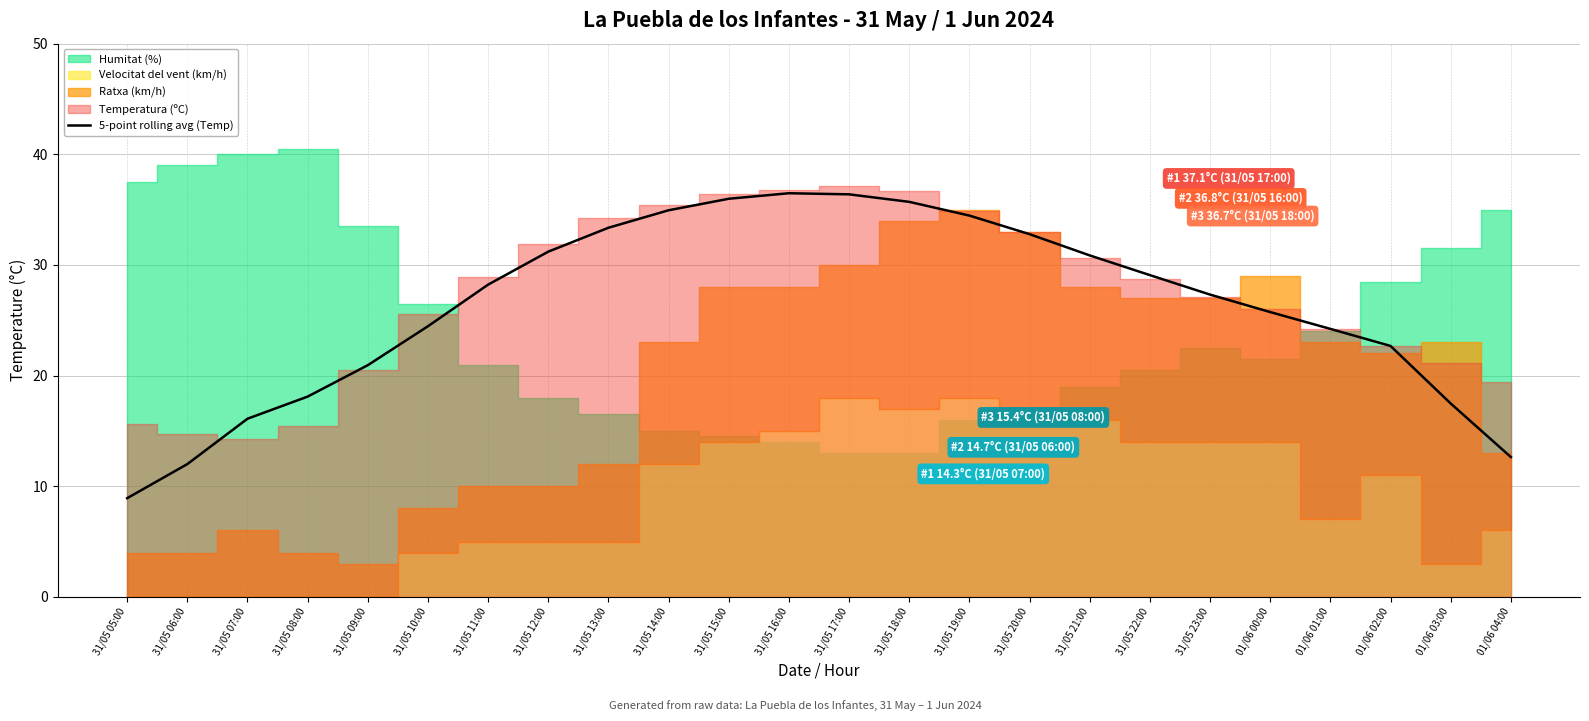

What is the difference between the maximum and minimum values?

27.6